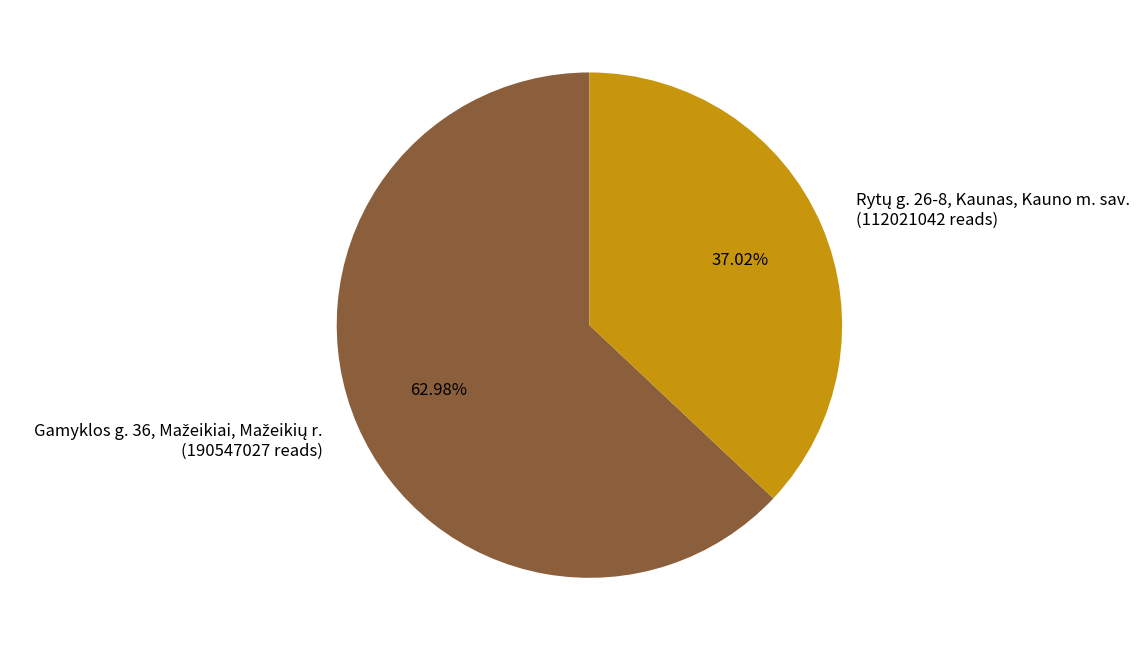

Is there any slice that represents more than half of the pie?

Yes